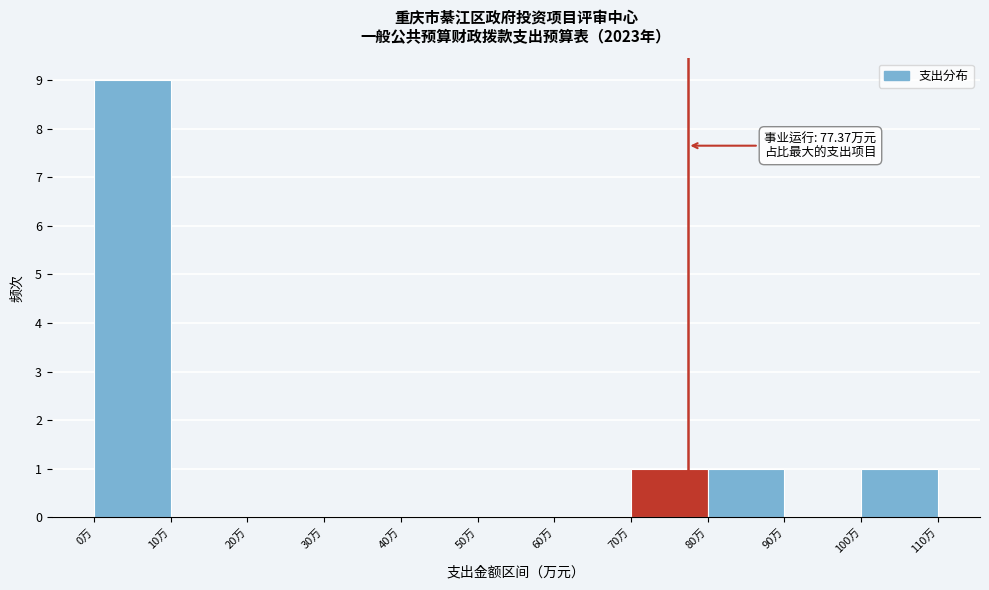

Which range on the x-axis has the tallest bar?

0 to 10